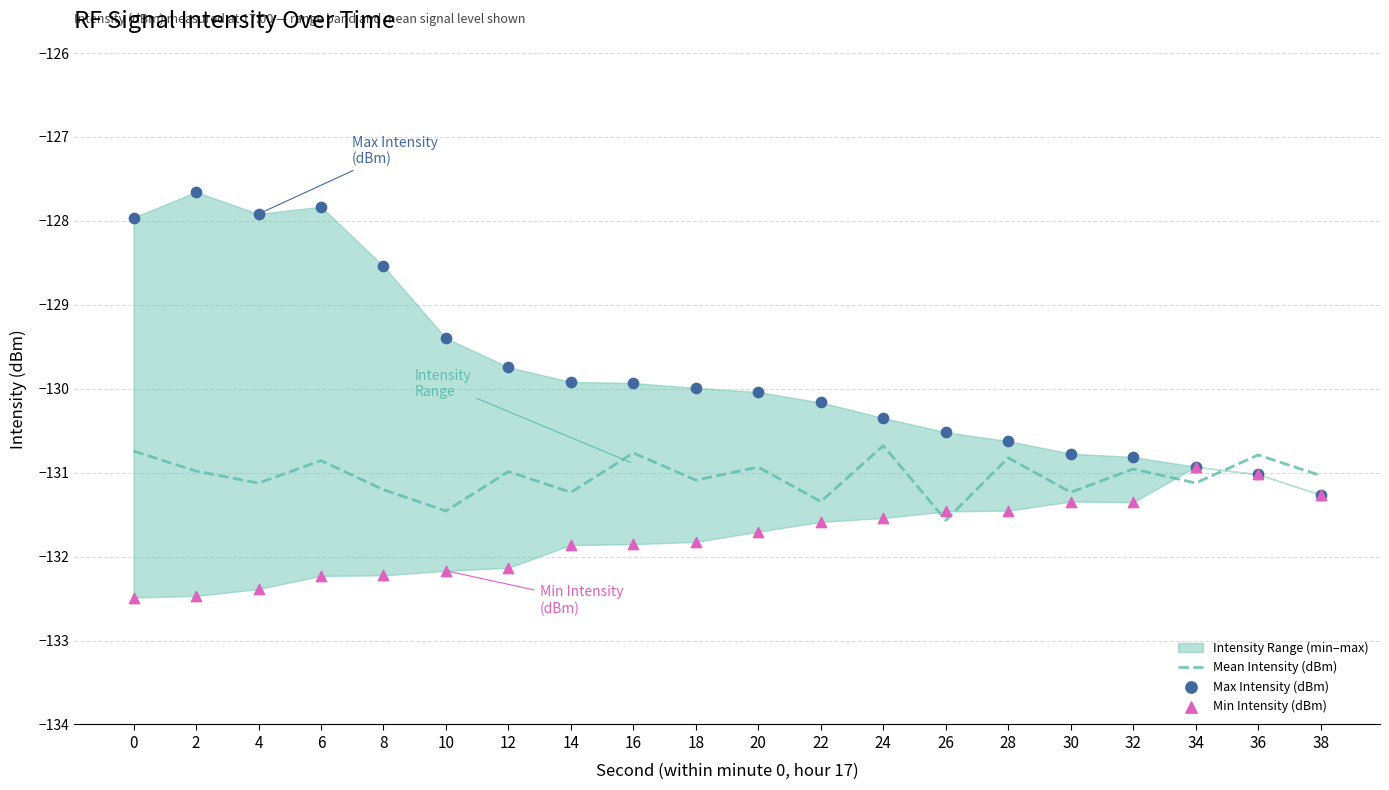

Is the value of Max Intensity (dBm) at 28 greater than the value of Mean Intensity (dBm) at 38?

Yes